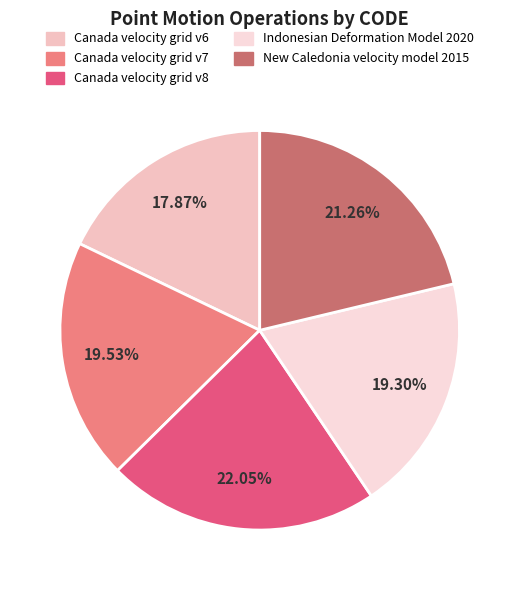

To the nearest percent, what is the difference between the largest and smallest slice percentages?

4%